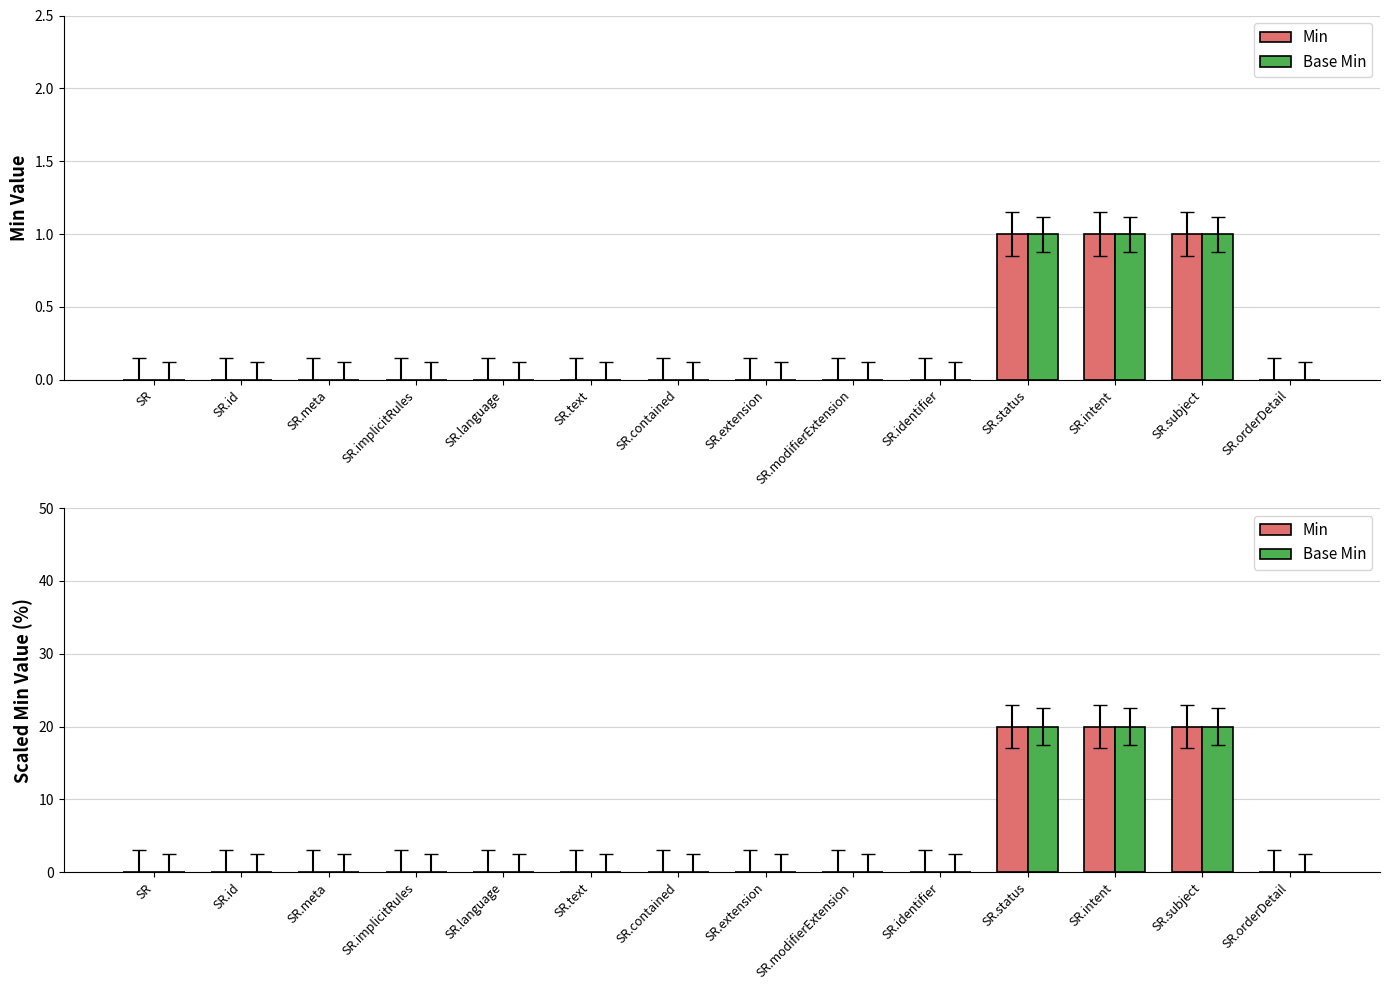

Reading left to right, what are all the values shown in this chart?

Min: 0	0	0	0	0	0	0	0	0	0	20	20	20	0
Base Min: 0	0	0	0	0	0	0	0	0	0	20	20	20	0